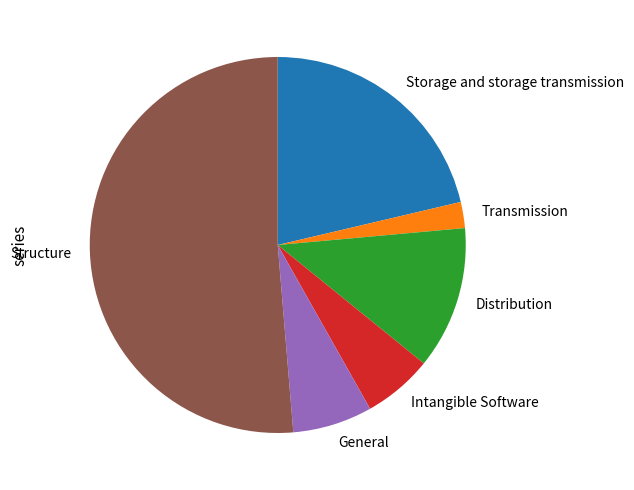

Combined, do Intangible Software and General account for over 50%?

No